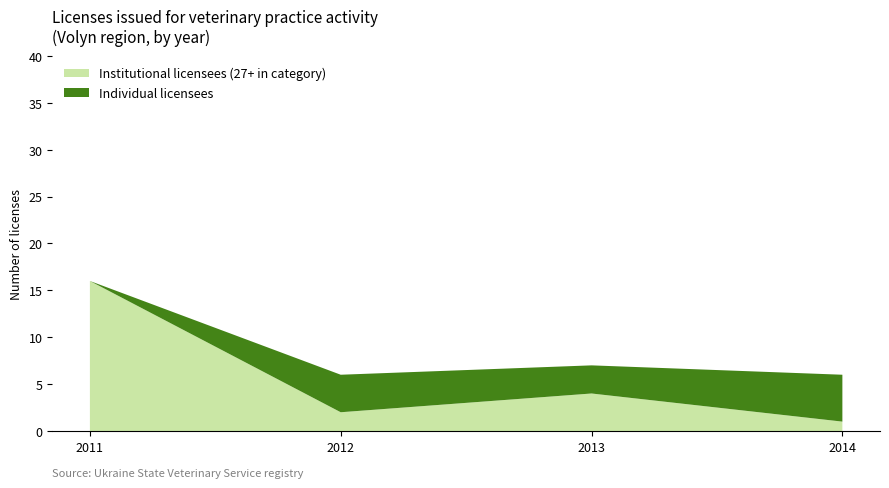

Reading right to left, what are the values for Institutional licensees (27+ in category)?

2014=1	2013=4	2012=2	2011=16